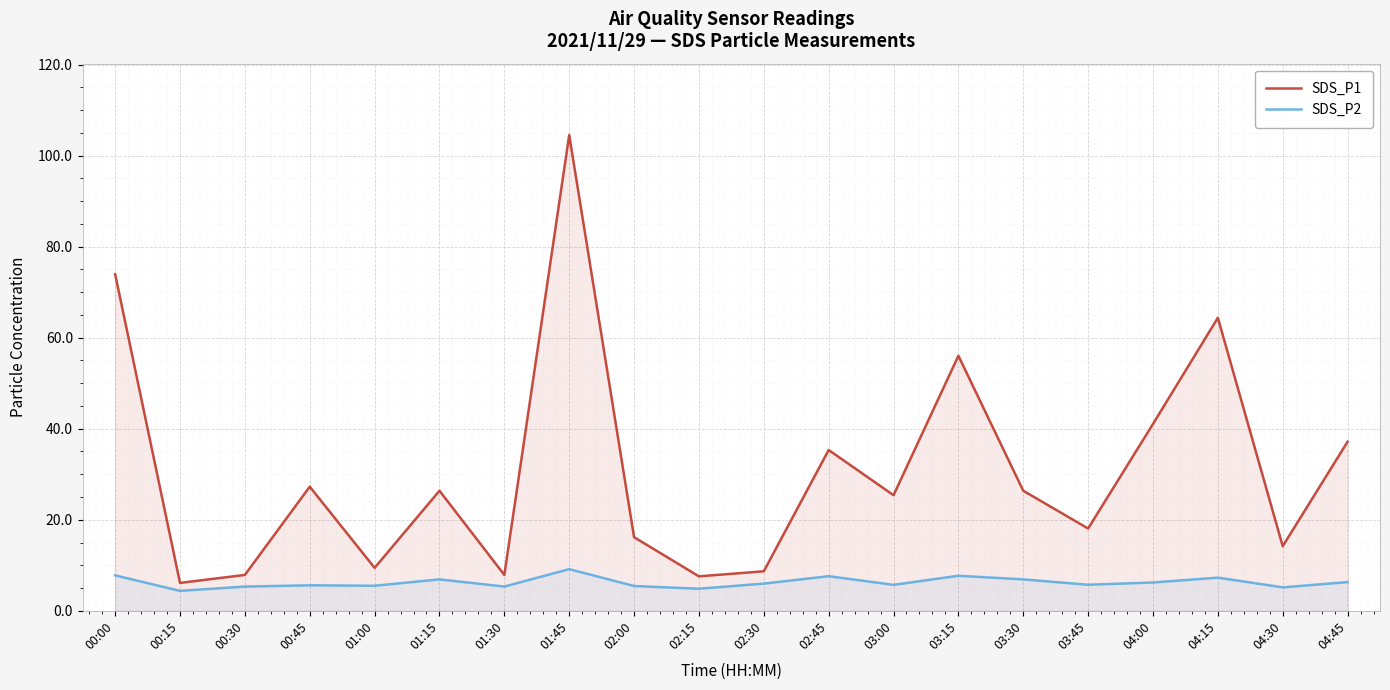

Reading right to left, extract all data points from this chart.

SDS_P1: 04:45=37.1	04:30=14.2	04:15=64.4	04:00=41.0	03:45=18.1	03:30=26.4	03:15=56.0	03:00=25.4	02:45=35.3	02:30=8.7	02:15=7.6	02:00=16.2	01:45=104.5	01:30=7.9	01:15=26.4	01:00=9.4	00:45=27.3	00:30=7.9	00:15=6.1	00:00=74.0
SDS_P2: 04:45=6.3	04:30=5.2	04:15=7.3	04:00=6.2	03:45=5.7	03:30=6.9	03:15=7.7	03:00=5.7	02:45=7.6	02:30=6.0	02:15=4.8	02:00=5.5	01:45=9.2	01:30=5.3	01:15=6.9	01:00=5.5	00:45=5.6	00:30=5.3	00:15=4.4	00:00=7.8